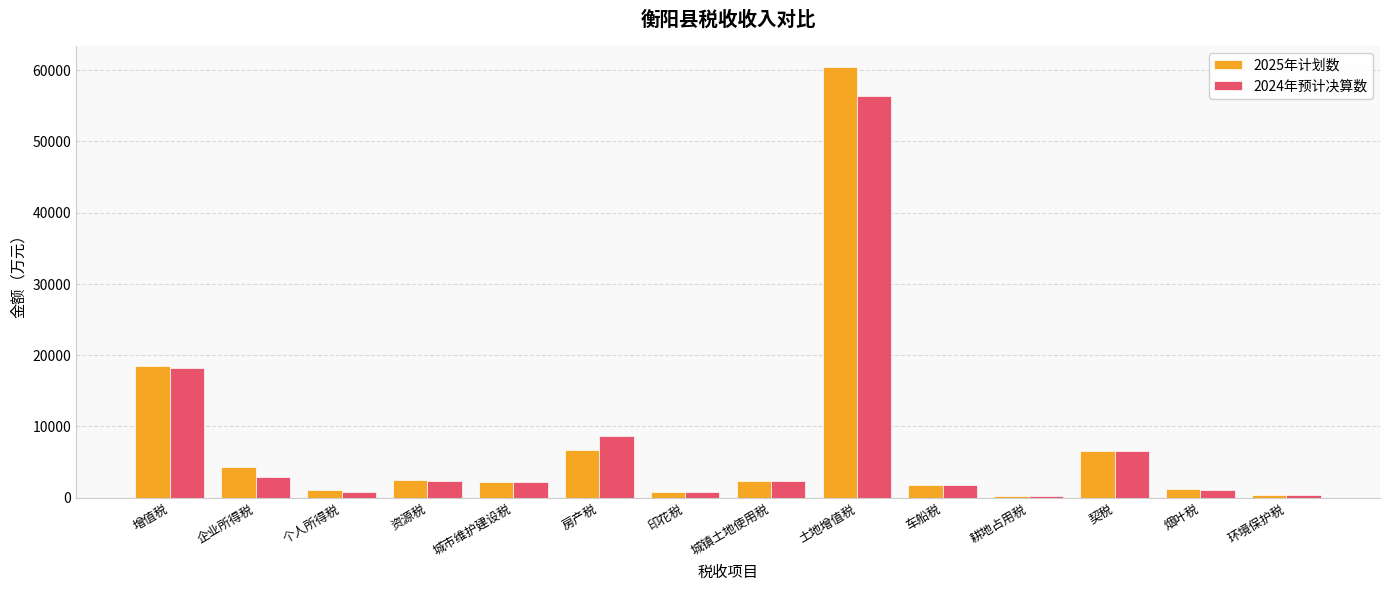

Rank the series by their maximum value, from highest to lowest.

2025年计划数, 2024年预计决算数